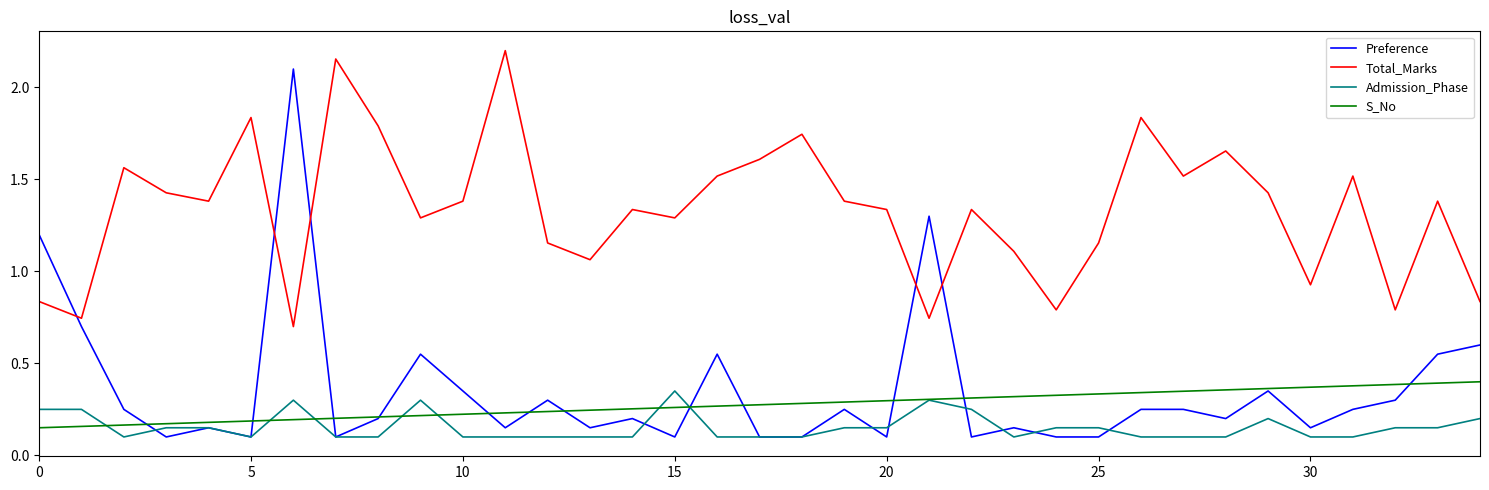

How many intersections are there between Preference and Total_Marks?

5